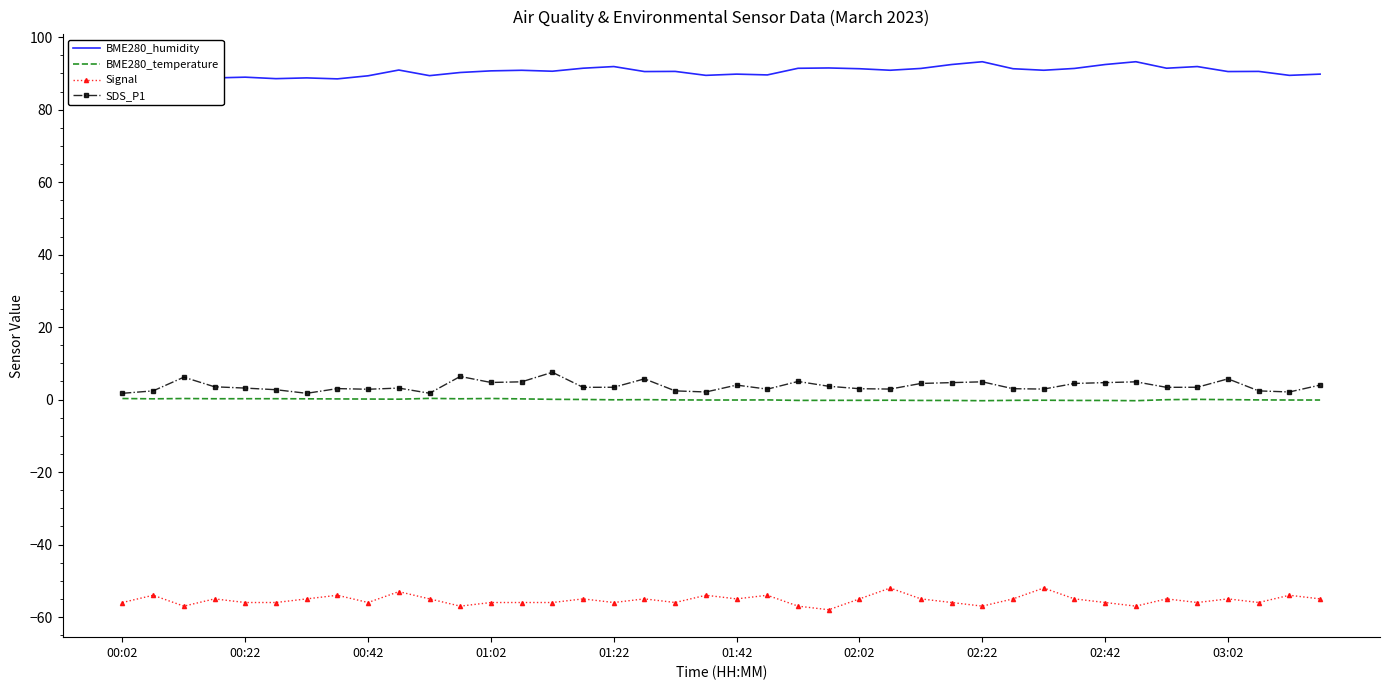

True or false: Signal and BME280_temperature intersect in this chart.

False